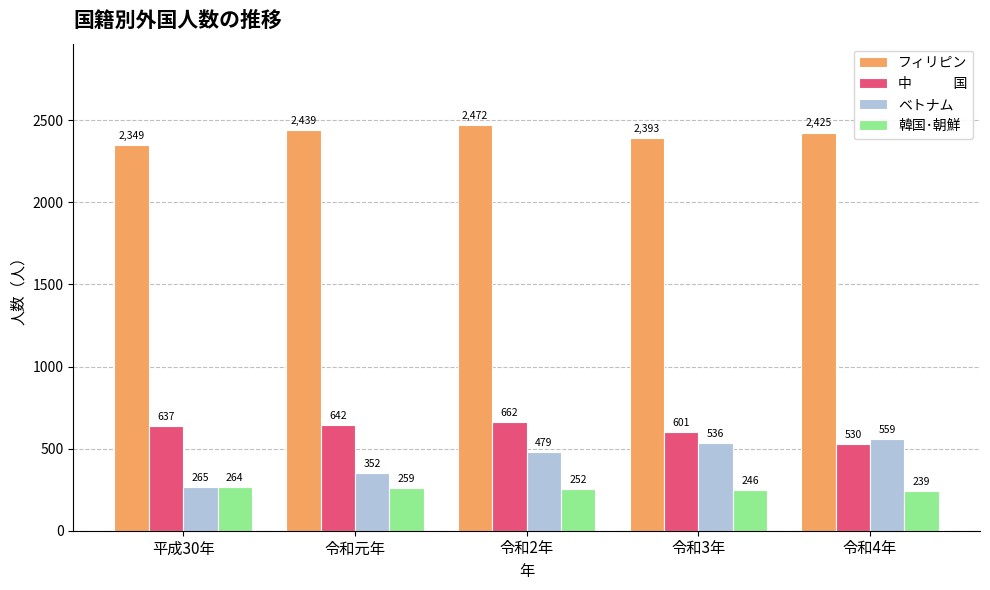

What is the total value across all series at 令和4年?

3753